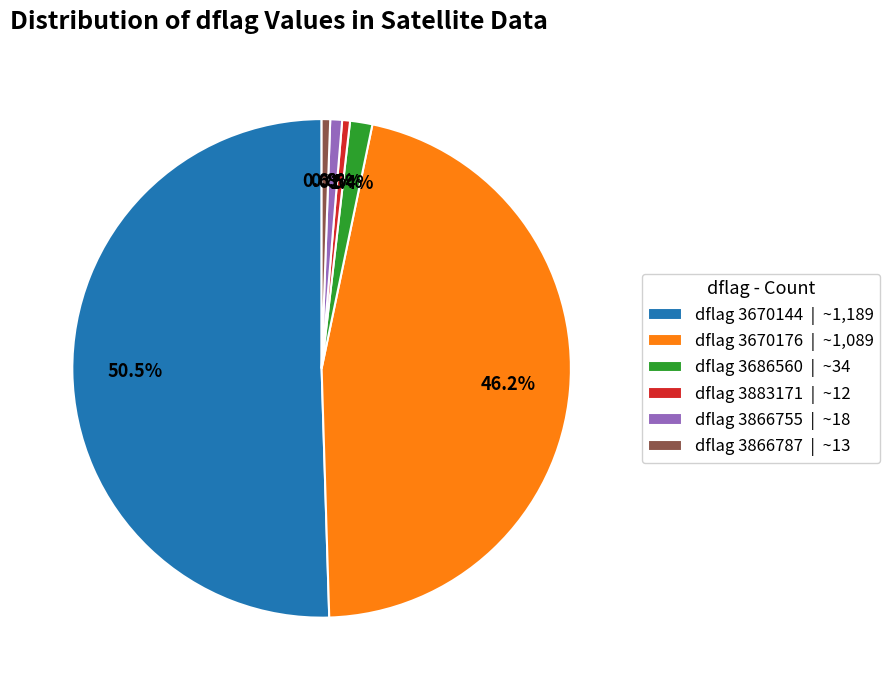

What percentage is NOT represented by dflag 3686560 | ~34?

98.6%